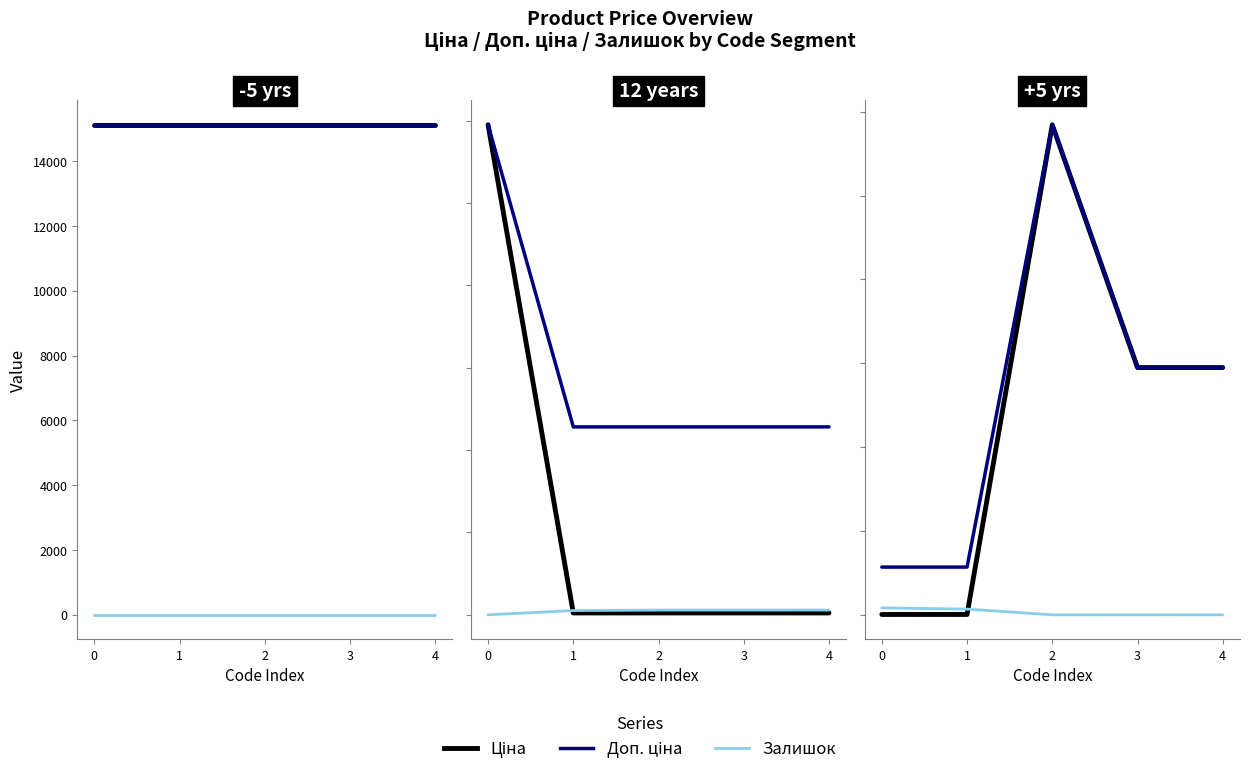

What is the value of the Доп. ціна point at the 2nd from the left?

5705.0